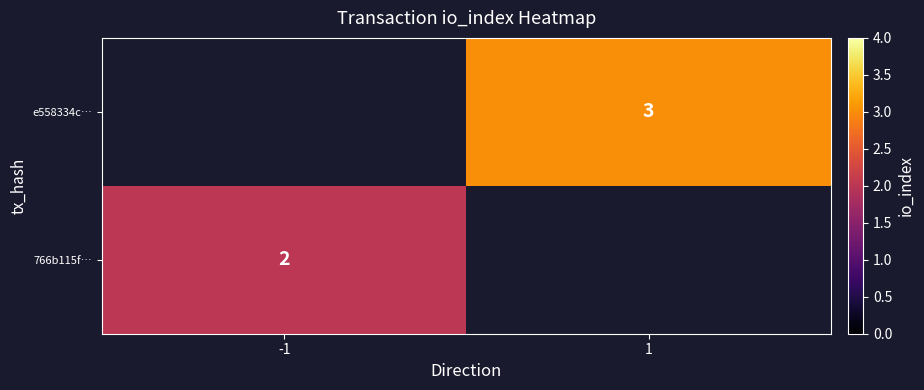

True or false: 766b115f… has a value of 1 at -1.

False